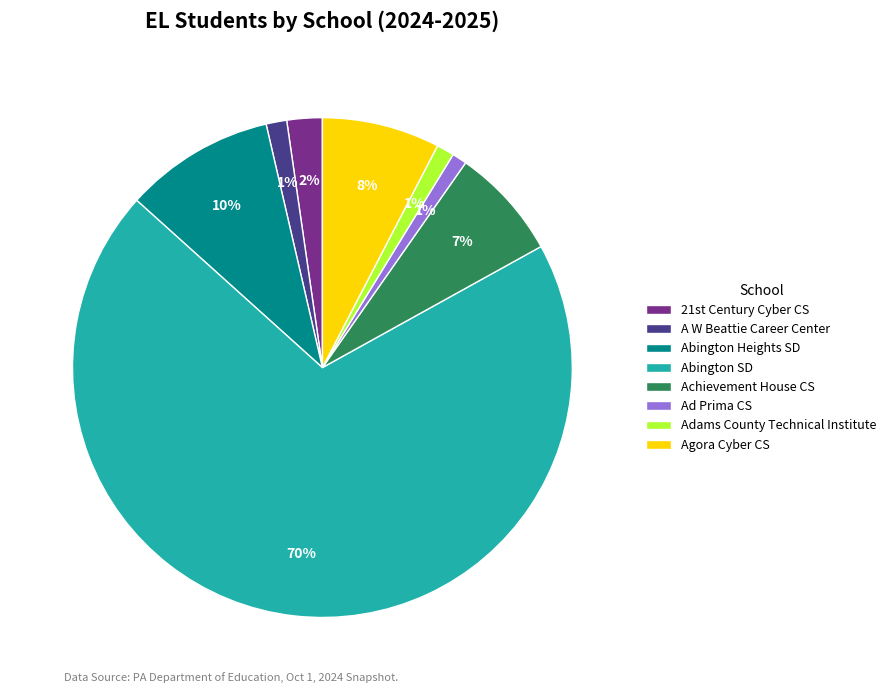

Which category has the biggest portion of the pie?

Abington SD